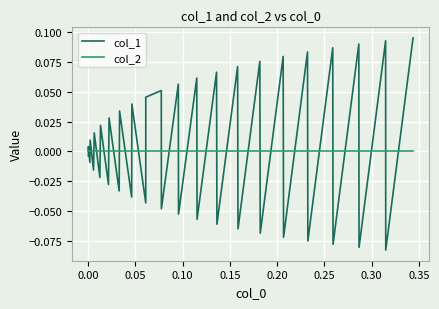

List the series in order of their peak value, lowest first.

col_2, col_1